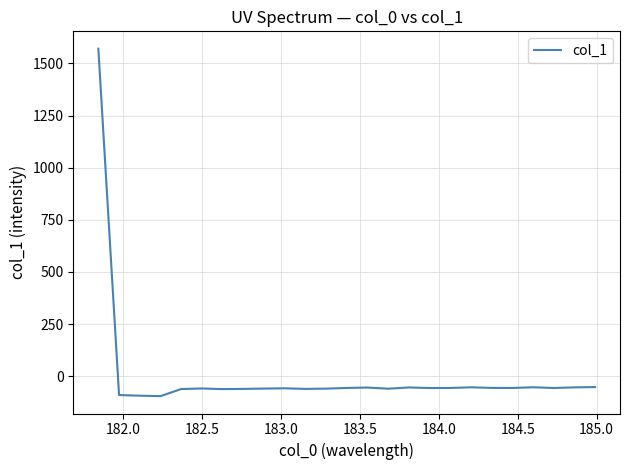

What is the greatest value displayed?

1570.7